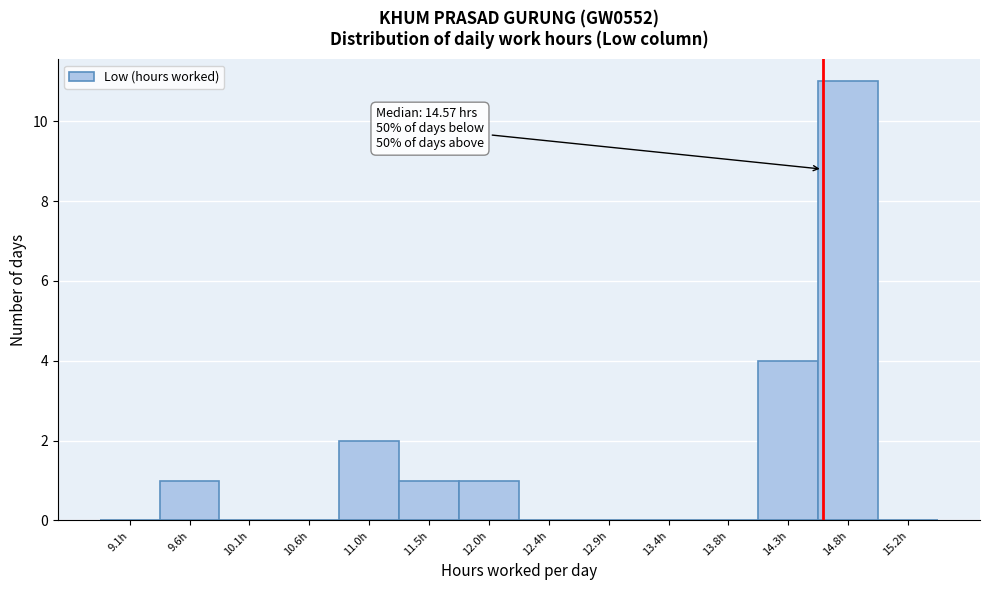

Over which range of the x-axis is the bar tallest?

14.55 to 15.00